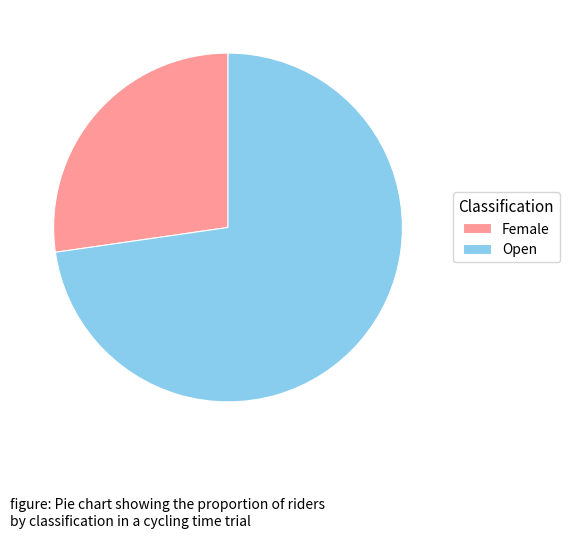

The Open slice represents 73% of the pie. True or false?

True